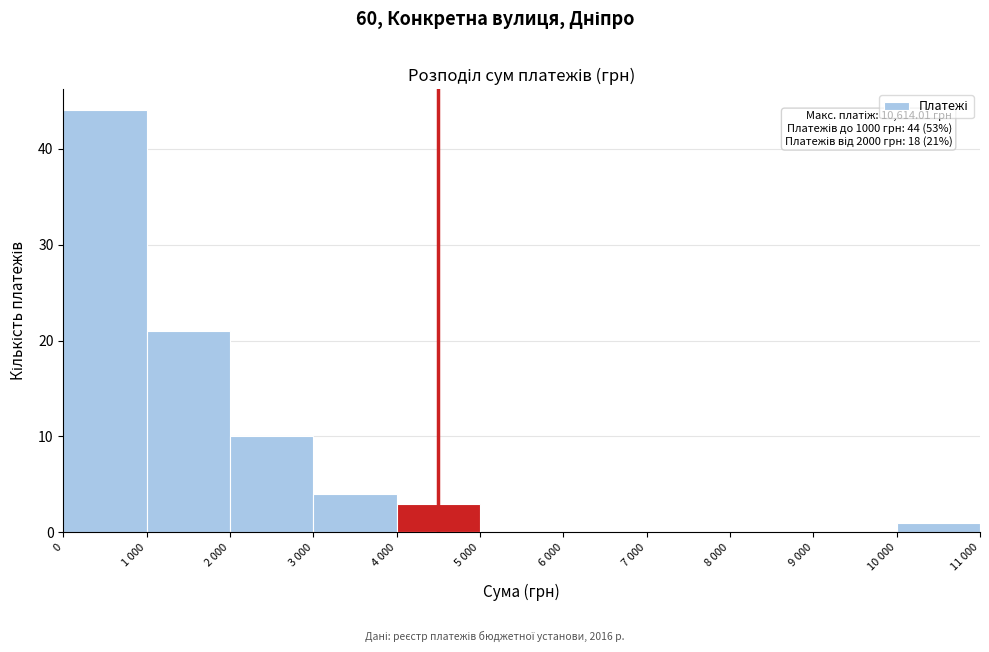

Reading left to right, list all the values displayed in this chart.

0=44	1 000=21	2 000=10	3 000=4	4 000=3	5 000=0	6 000=0	7 000=0	8 000=0	9 000=0	10 000=1